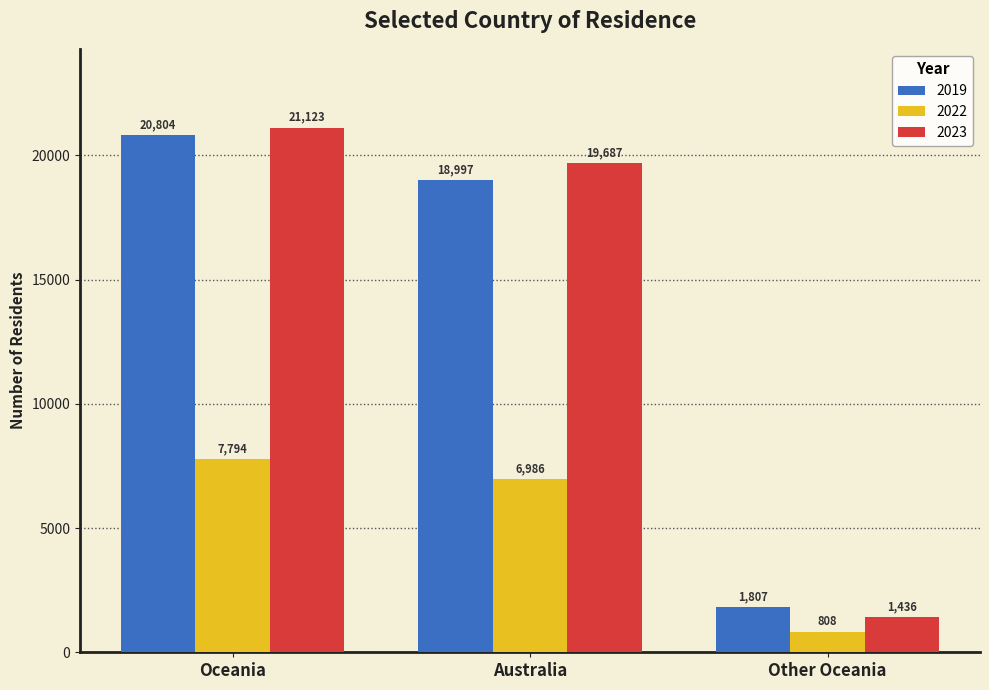

Reading left to right, extract all data points from this chart.

2019: Oceania=20804	Australia=18997	Other Oceania=1807
2022: Oceania=7794	Australia=6986	Other Oceania=808
2023: Oceania=21123	Australia=19687	Other Oceania=1436